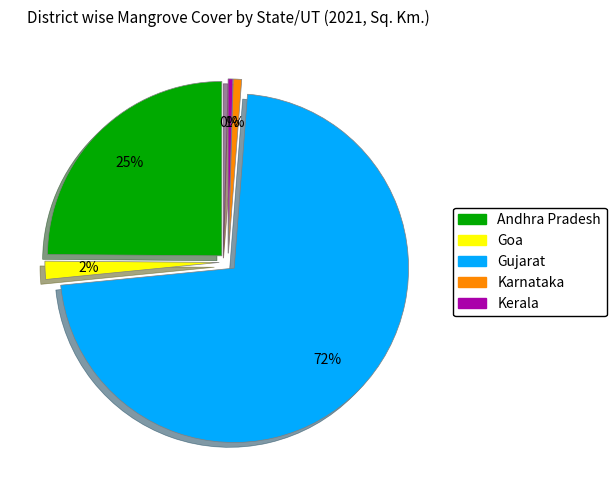

To the nearest percent, what percentage of the pie is Gujarat?

72%